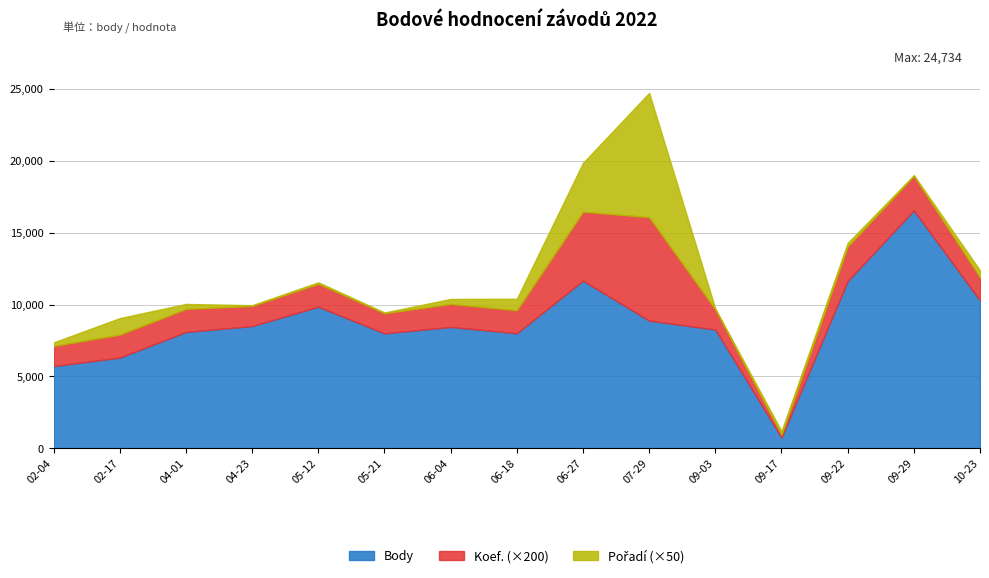

Where is Body nearest to the value 8650?

2022-04-23